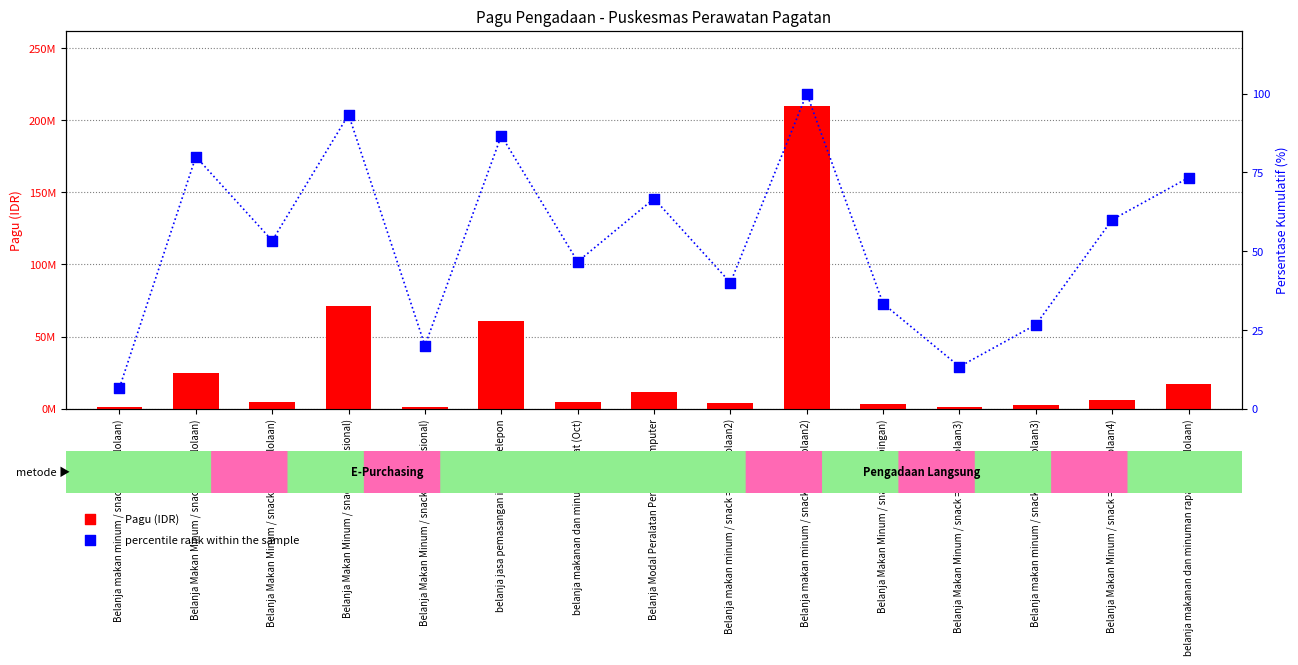

At how many categories does at least one series exceed 95231230?

1